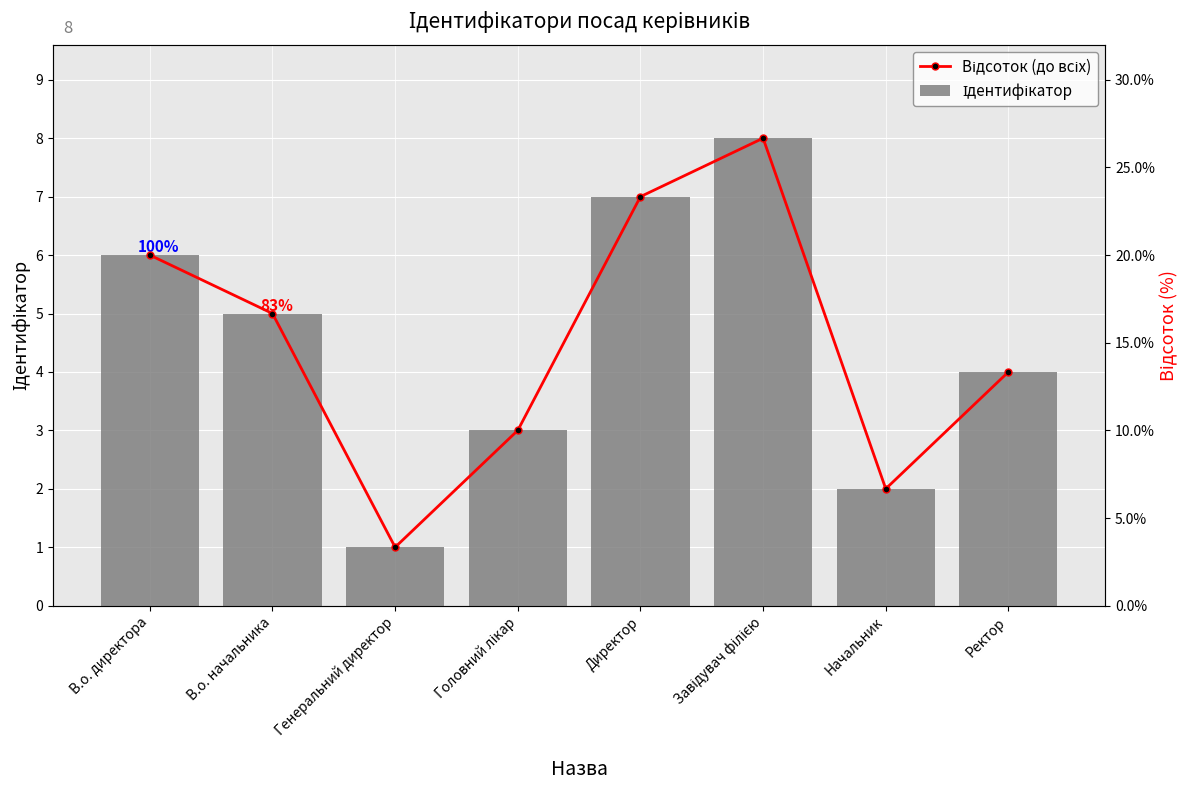

What are all the series names shown in the legend?

Відсоток (до макс.), Відсоток (до всіх), Ідентифікатор